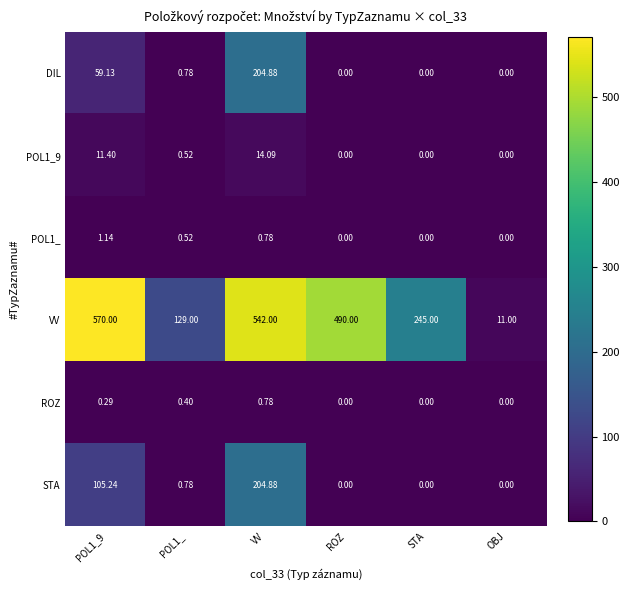

Which series has the largest range (max minus min)?

VV